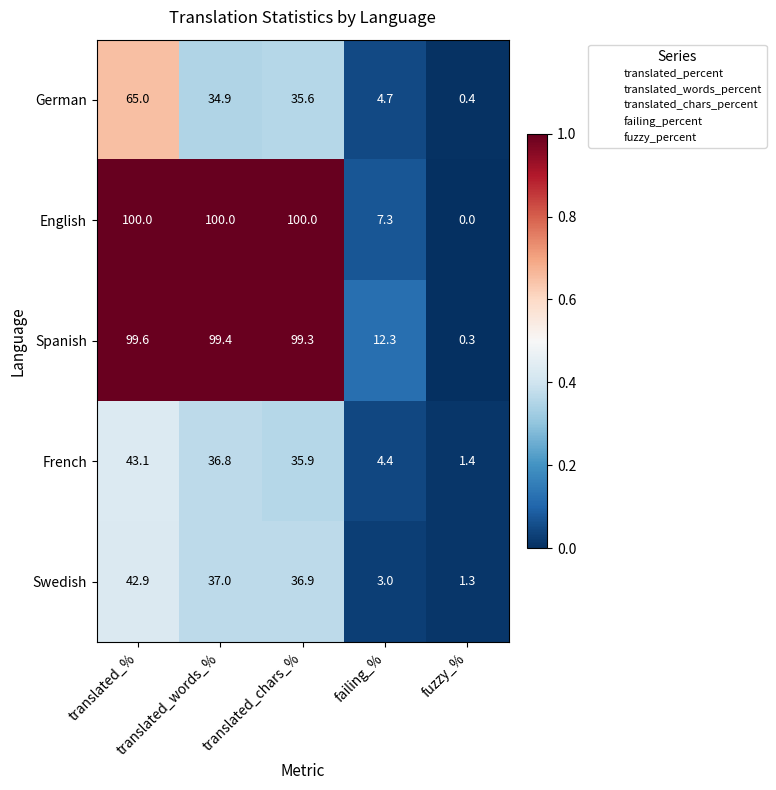

What is the average value of the French series?

24.3